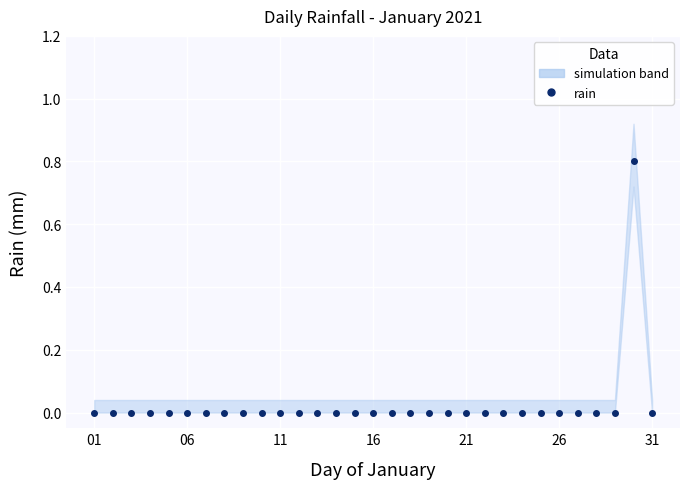

How many categories are shown in the chart?

31